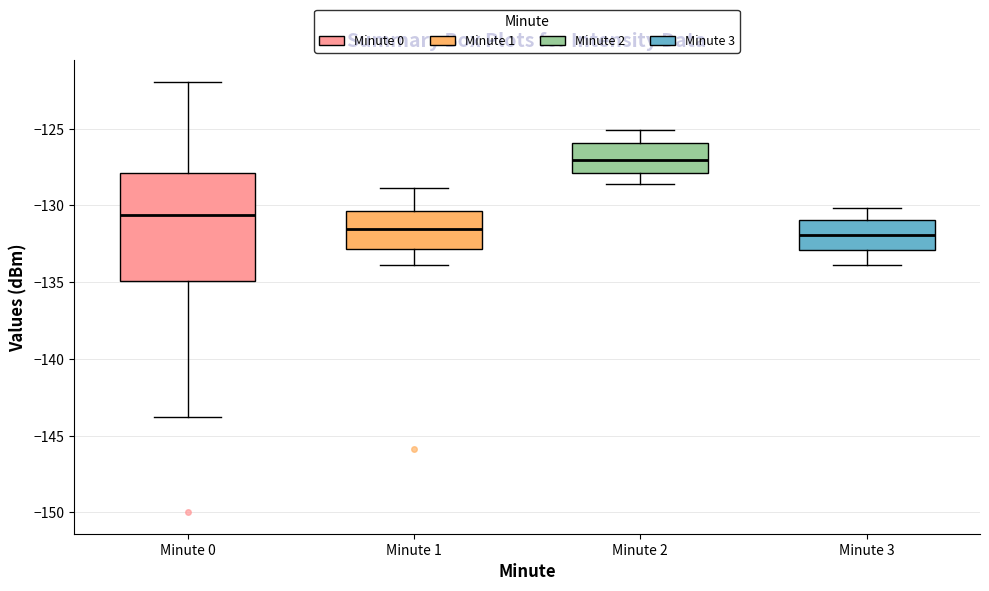

Reading left to right, read every box against the y-axis: the position of its median line, the range the box covers, and the ends of its whiskers. The values are not printed on the chart, so give them approximately, as read against the axis.

Minute 0: median -130.5, box -135.0 to -128.0, whiskers -144.0 to -122.0
Minute 1: median -131.5, box -133.0 to -130.5, whiskers -134.0 to -129.0
Minute 2: median -127.0, box -128.0 to -126.0, whiskers -128.5 to -125.0
Minute 3: median -132.0, box -133.0 to -131.0, whiskers -134.0 to -130.0